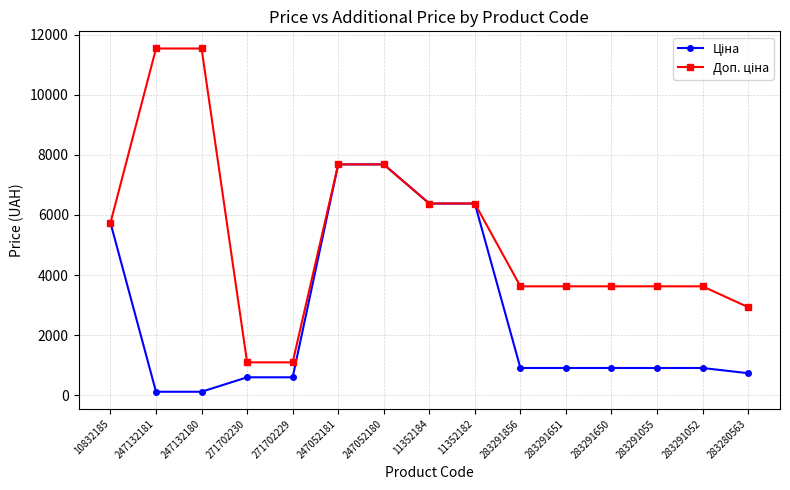

What is the difference between the highest and lowest values at 271702229?

497.2